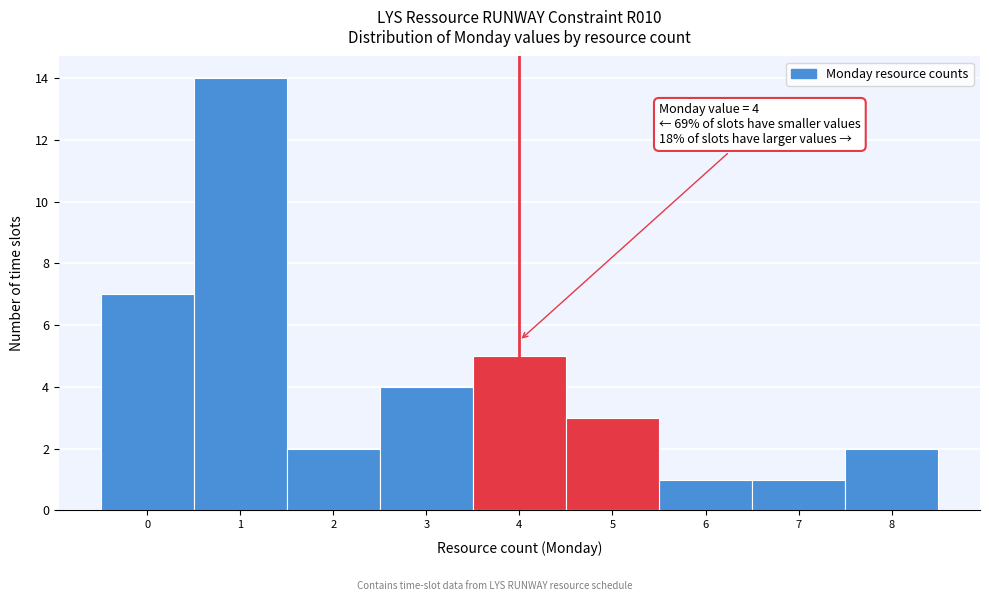

Over which range of the x-axis is the bar tallest?

0.5 to 1.5